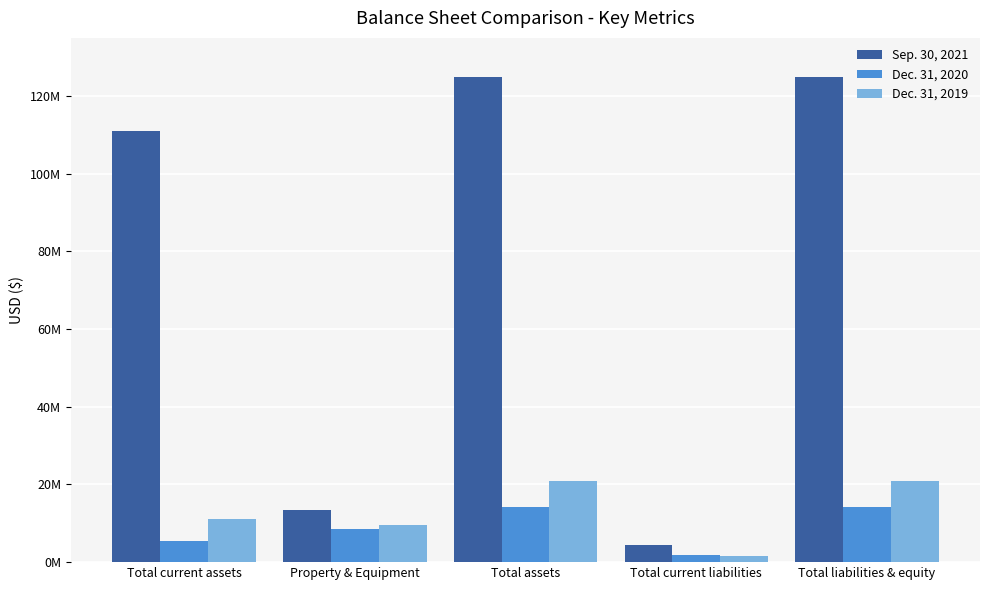

Are the bars grouped side by side (vs. stacked)?

Yes